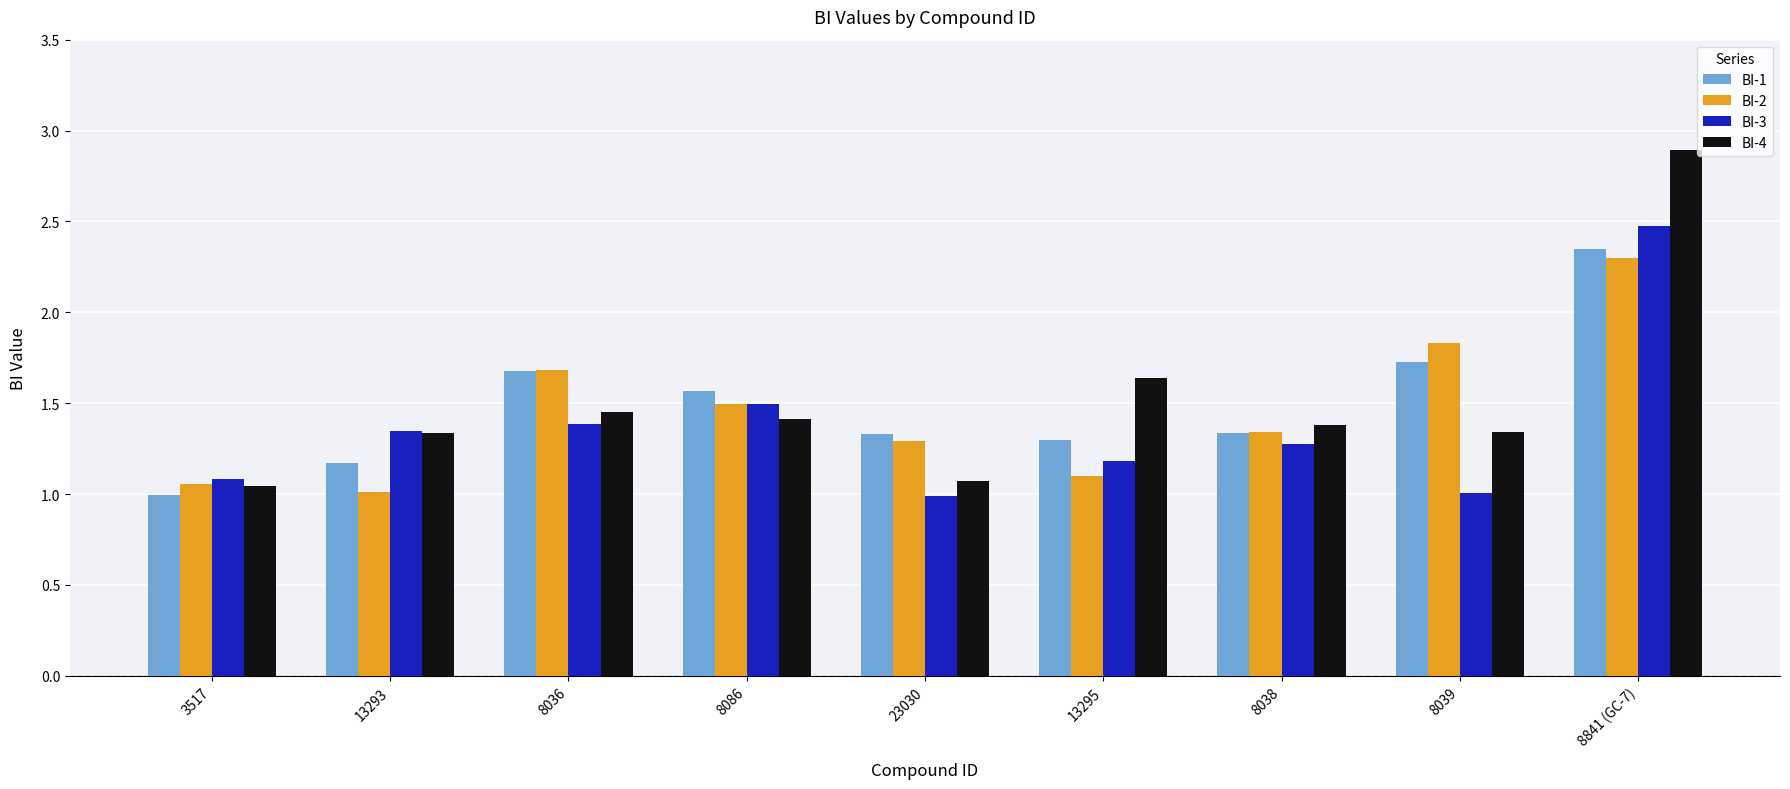

What is the difference between the highest and lowest values at 8086?

0.2